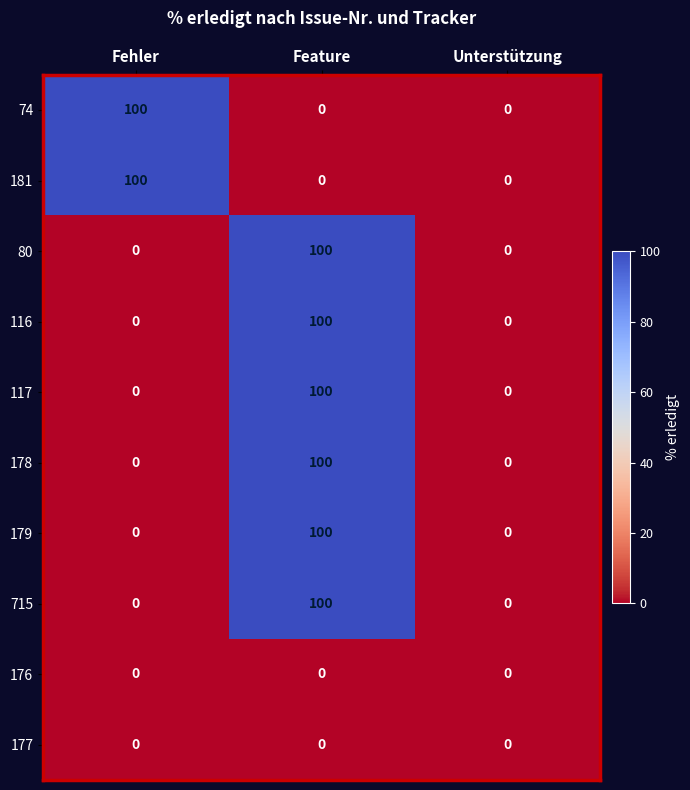

True or false: 179 has a value of 0 at Fehler.

True